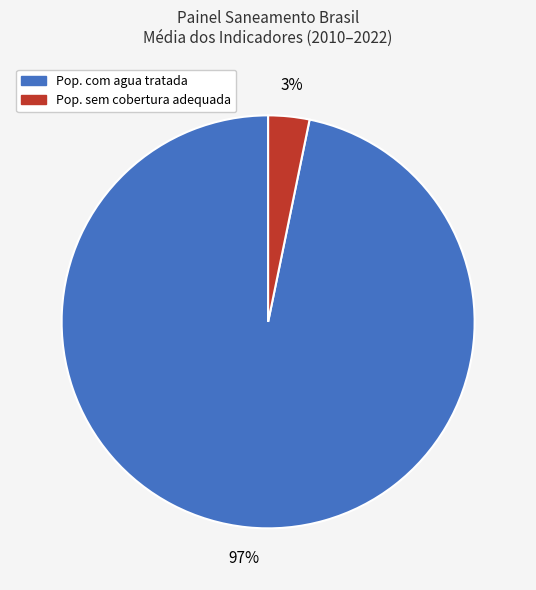

To the nearest percent, what is the average slice percentage?

50%